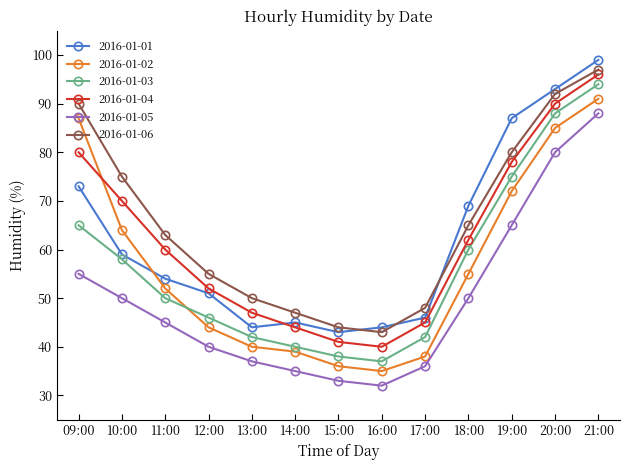

True or false: 2016-01-04 and 2016-01-06 cross at least once.

False